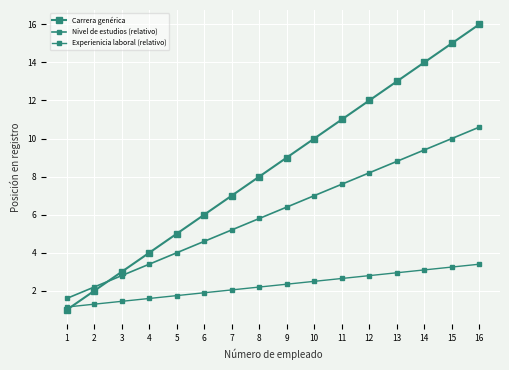

At which label does Experienicia laboral (relativo) first exceed 2?

7